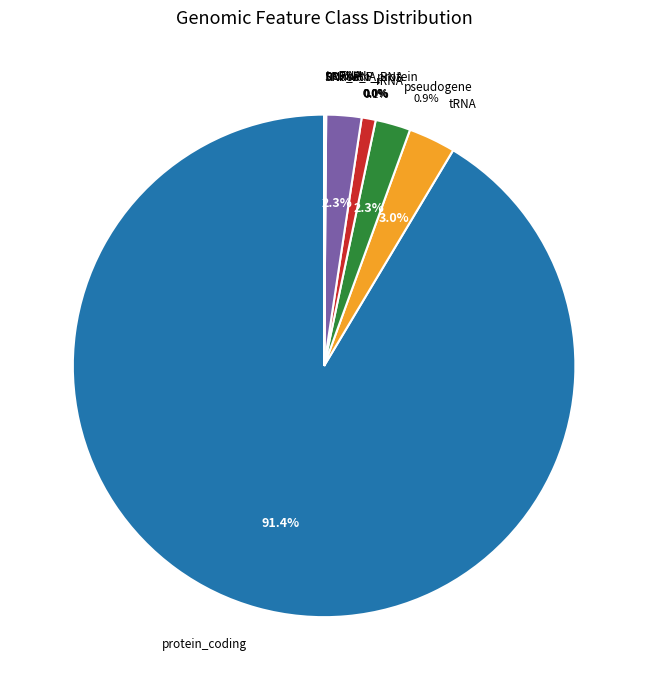

Is it true that with_protein is 11% of the pie?

False